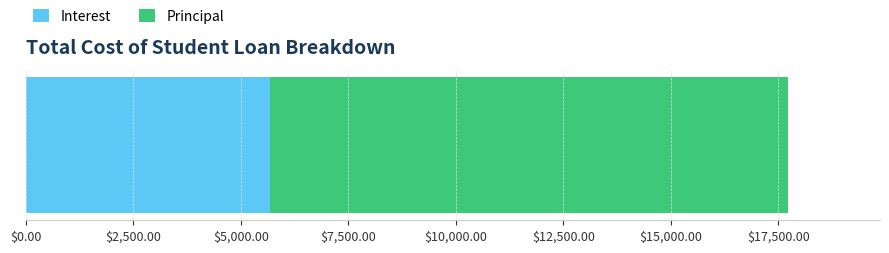

What are all the series names shown in the legend?

Interest, Principal